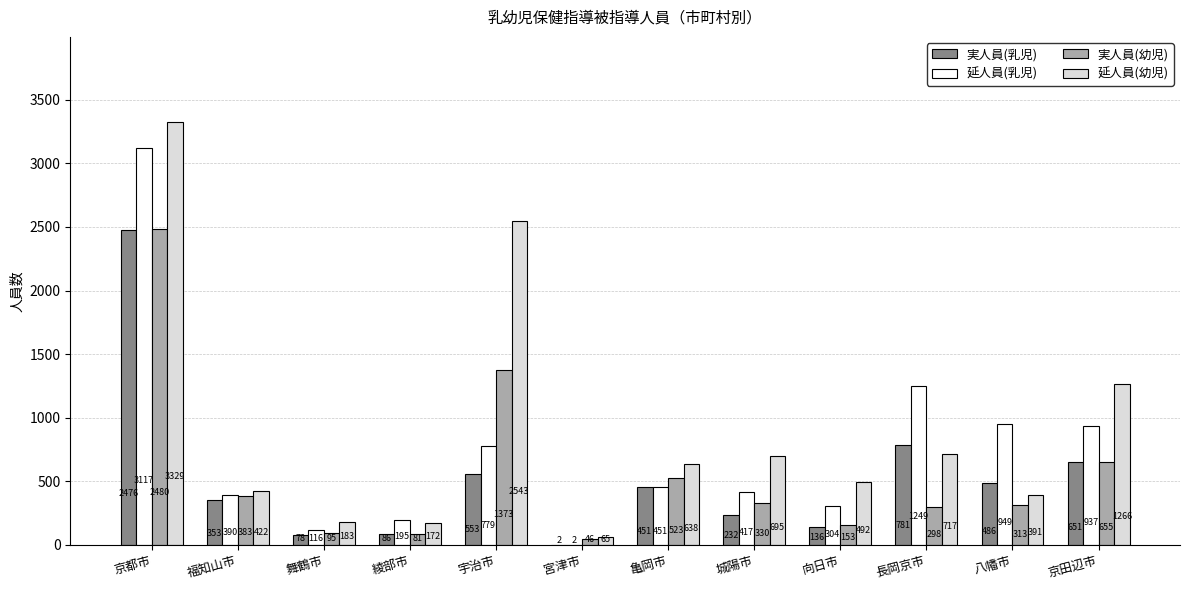

How many groups of bars are there?

12